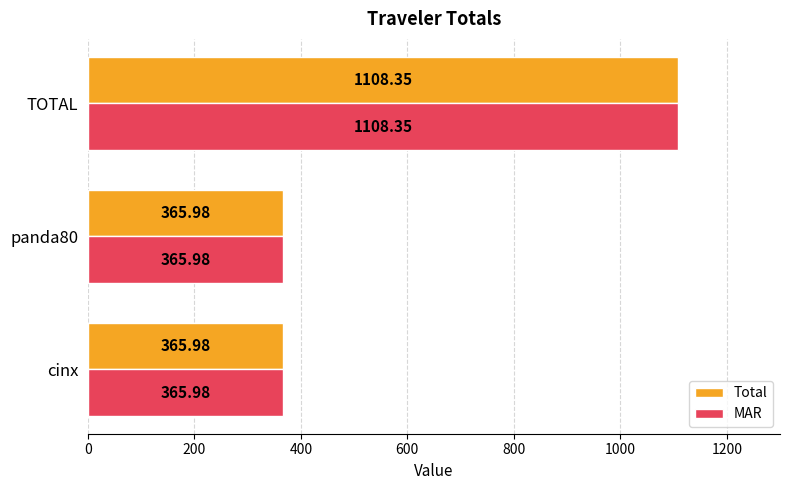

At which category is the sum across all series the highest?

TOTAL